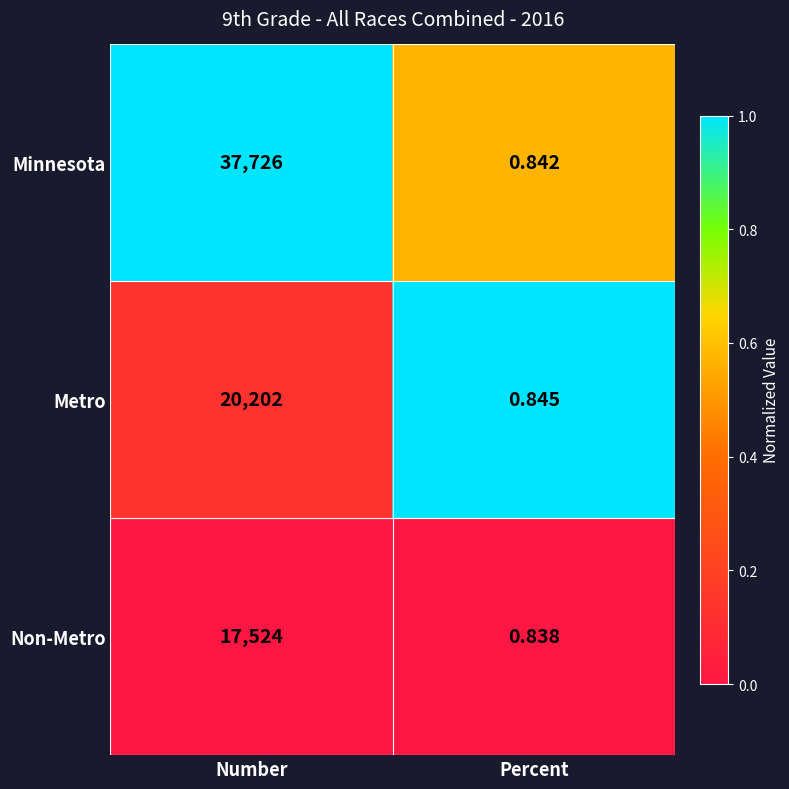

Which category has the lowest value across all series?

Percent